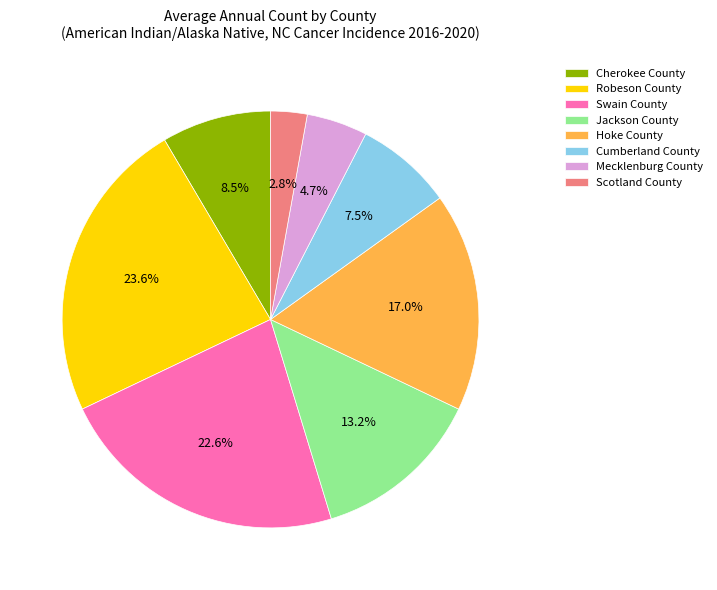

Does Scotland County represent more than half of the total?

No